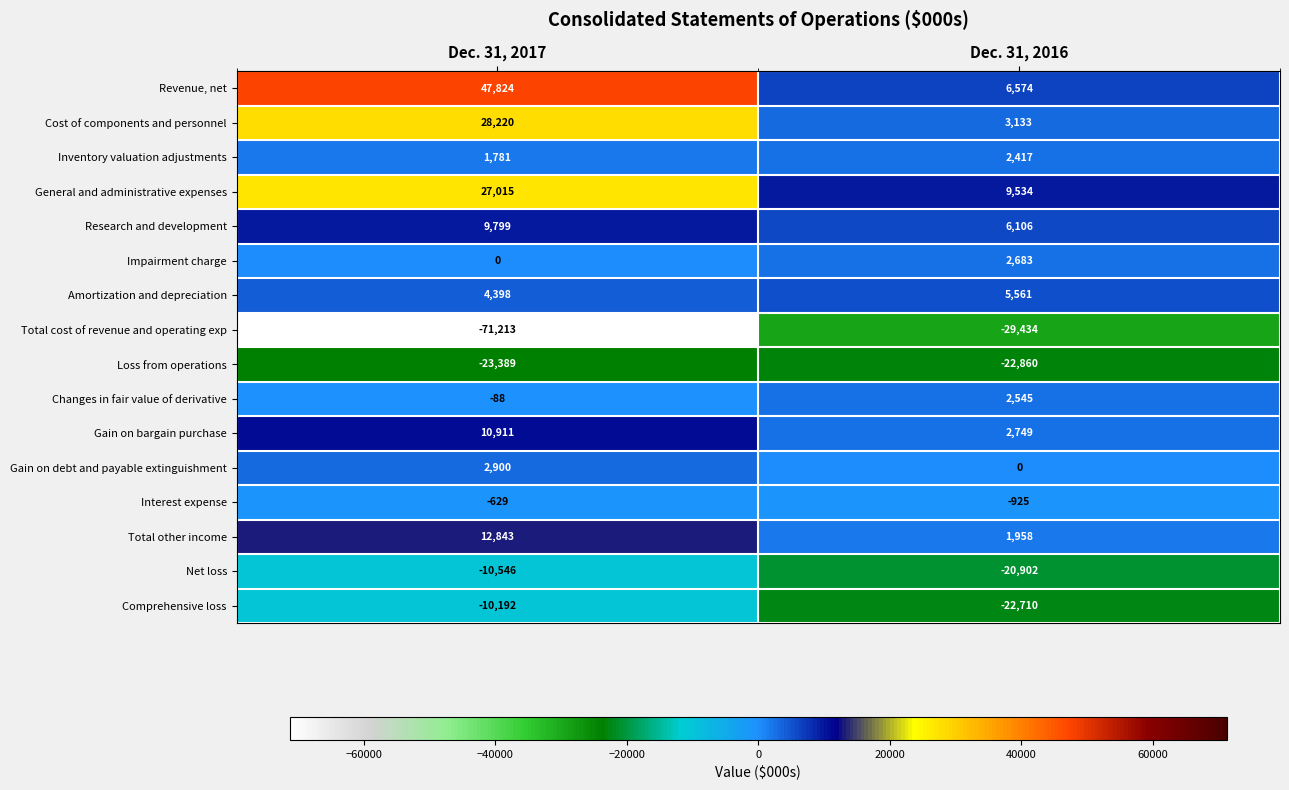

How many data points does each series have?

2